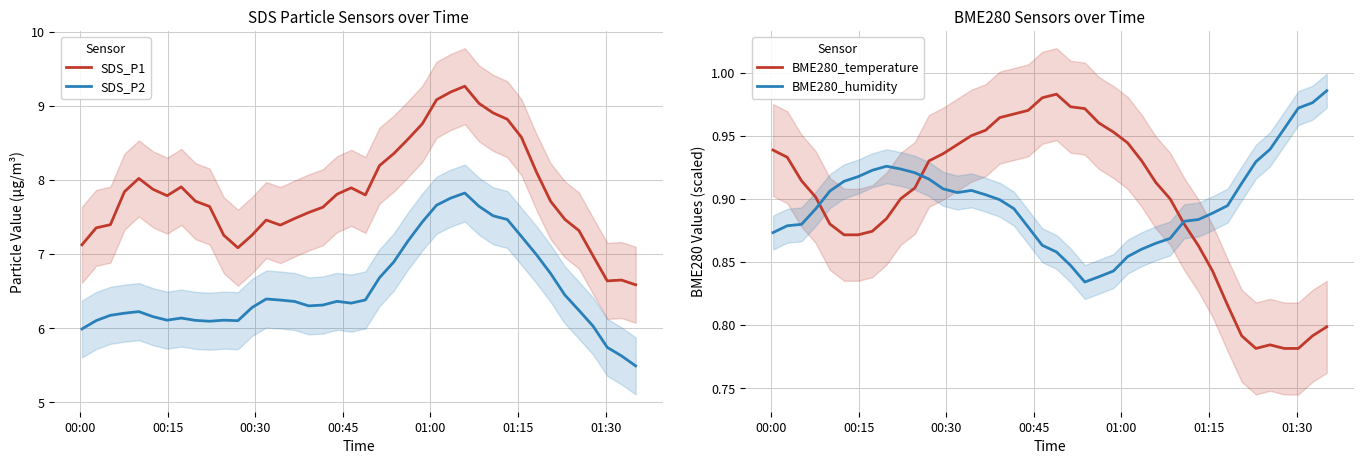

True or false: SDS_P1 and SDS_P2 intersect in this chart.

False